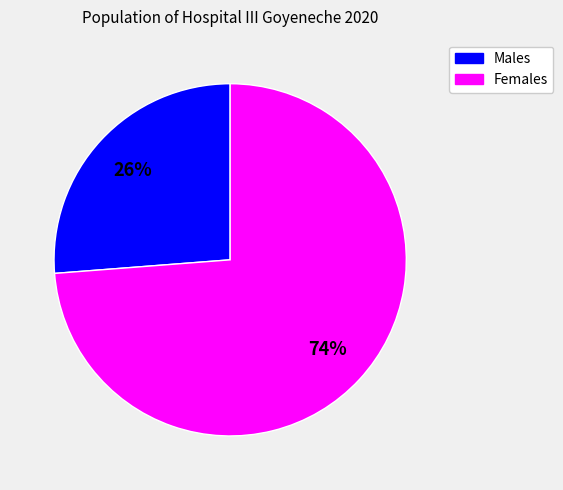

Is there any slice that represents more than half of the pie?

Yes